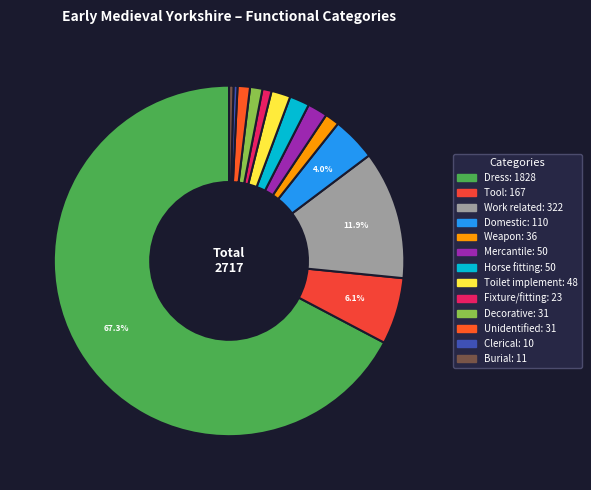

What is the largest slice in the pie chart?

Dress